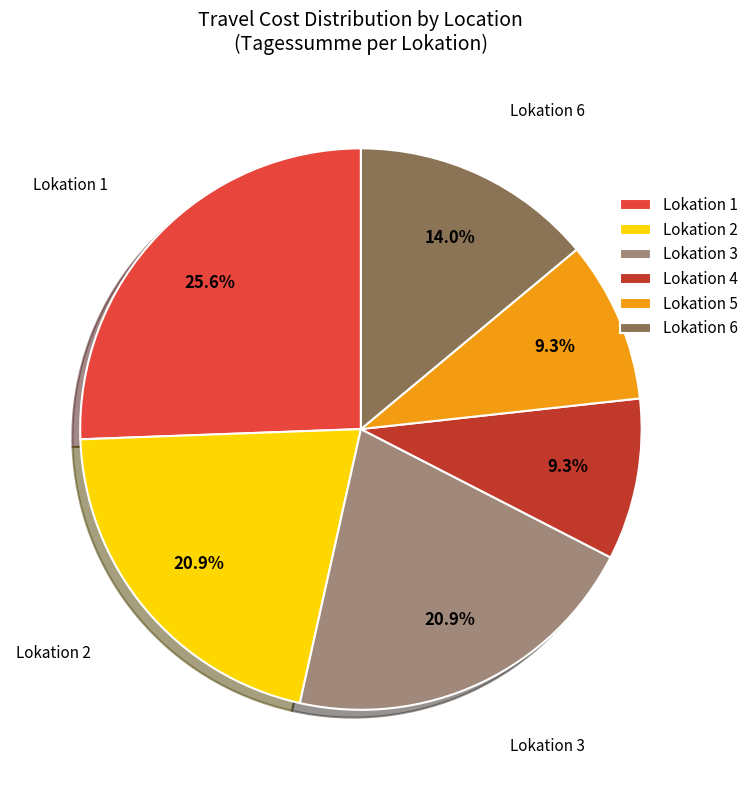

What is the largest slice in the pie chart?

Lokation 1